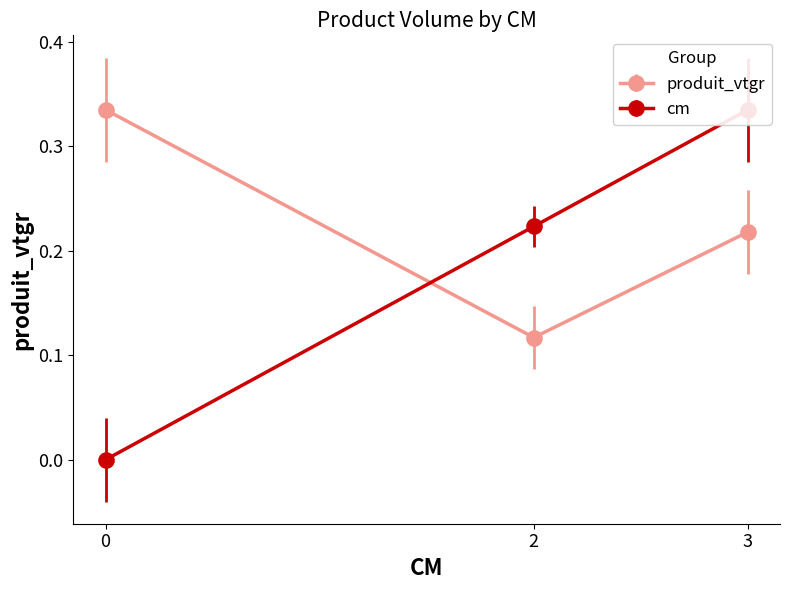

Count the produit_vtgr values in the range 0 to 1.

3